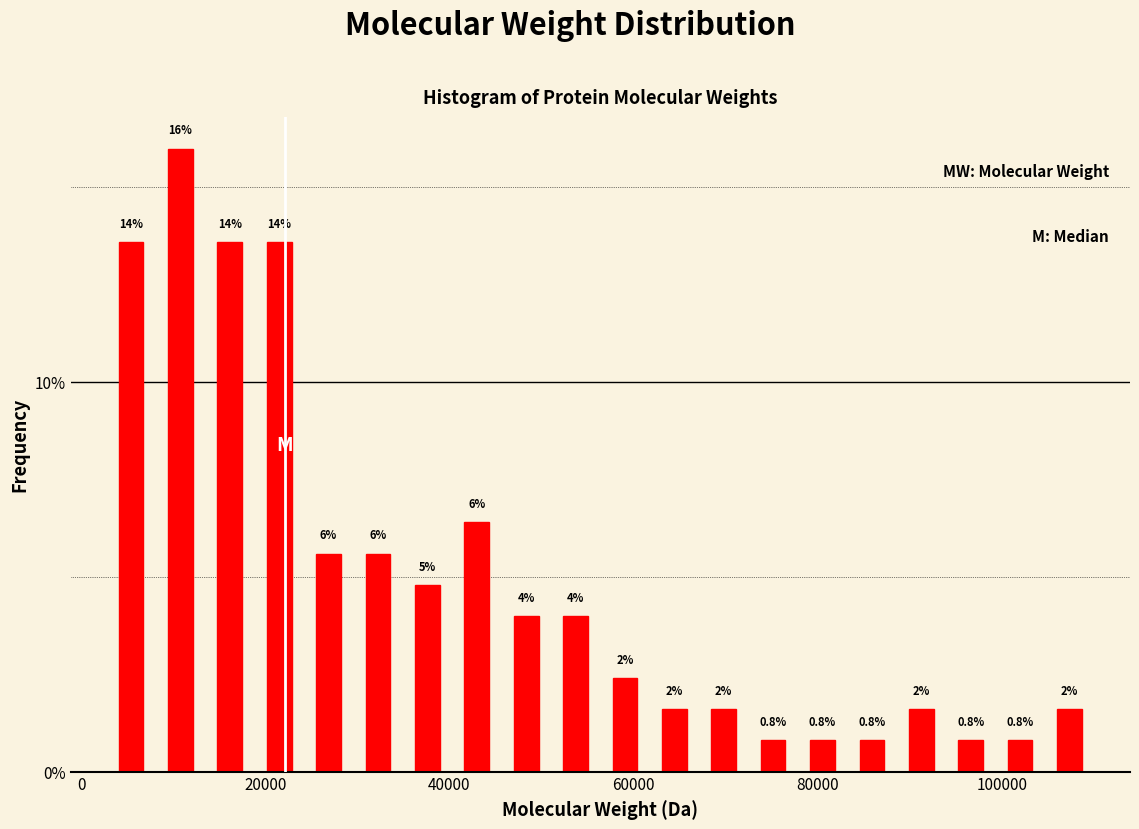

Read against the x-axis, roughly where is the centre of the tallest bar?

10000